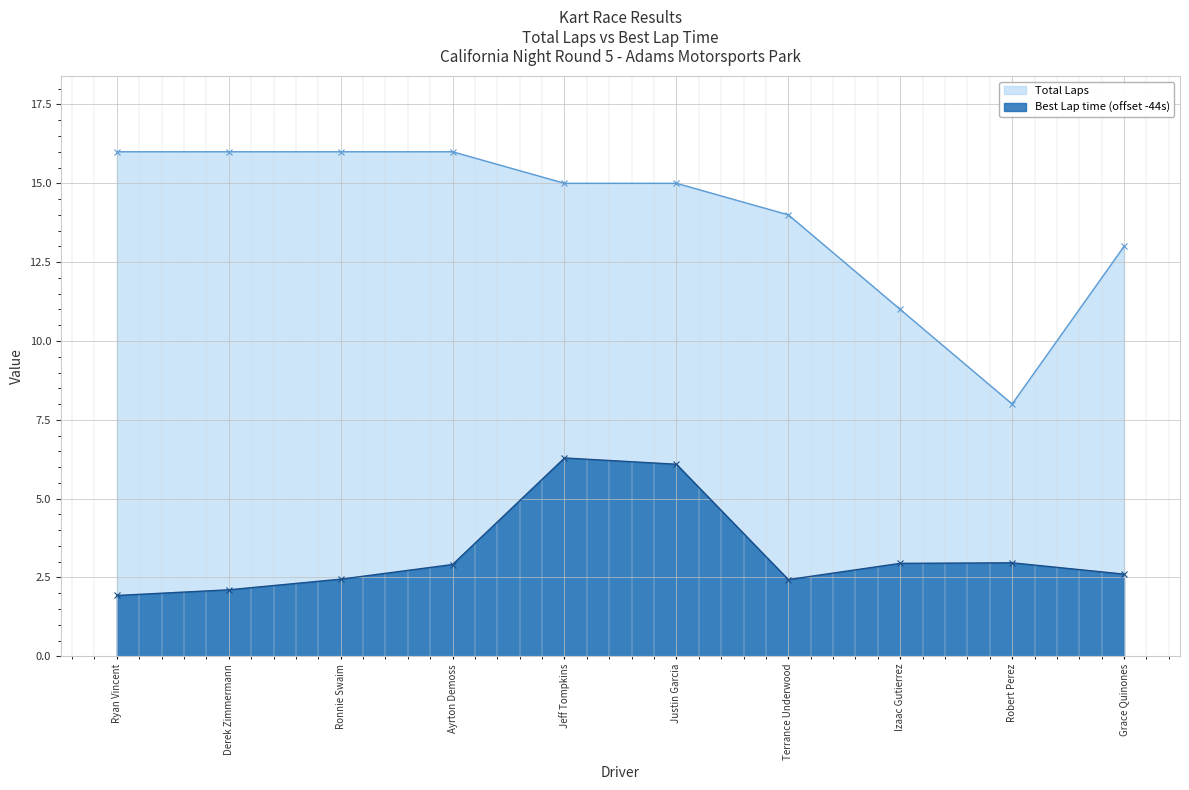

What is the difference between the second highest and second lowest values in the Total Laps series?

5.0